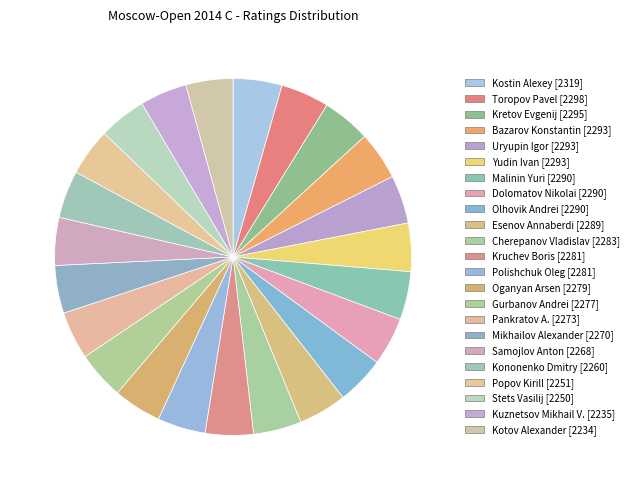

Which category has the biggest portion of the pie?

Kostin Alexey [2319]